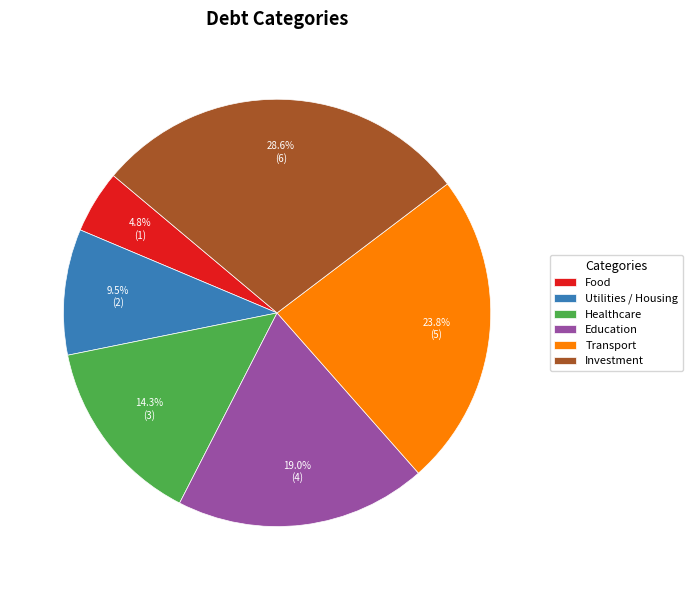

Which category has the smallest portion of the pie?

Food